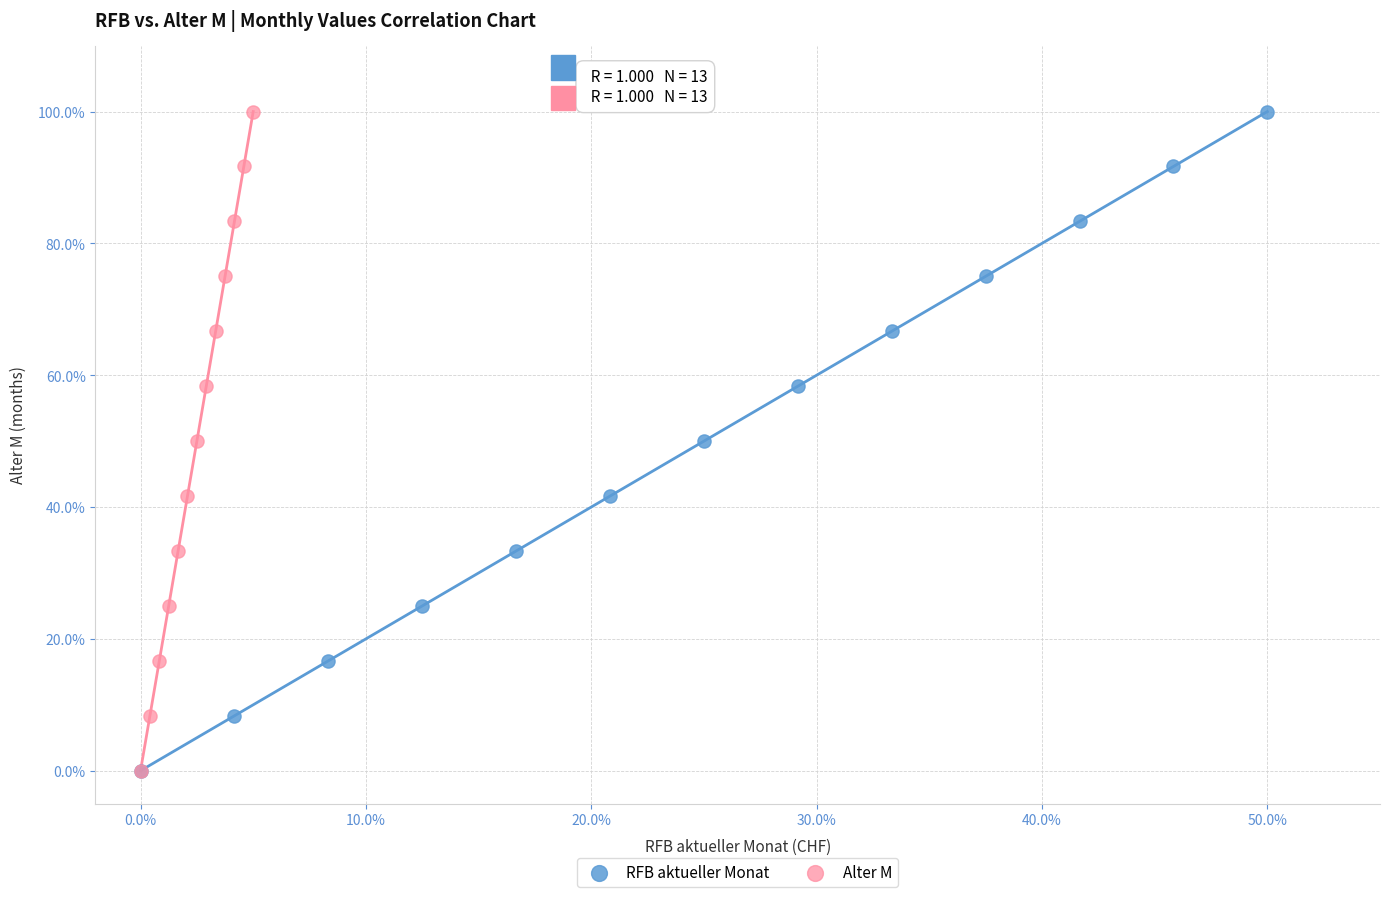

What are all the series names shown in the legend?

RFB aktueller Monat, Alter M